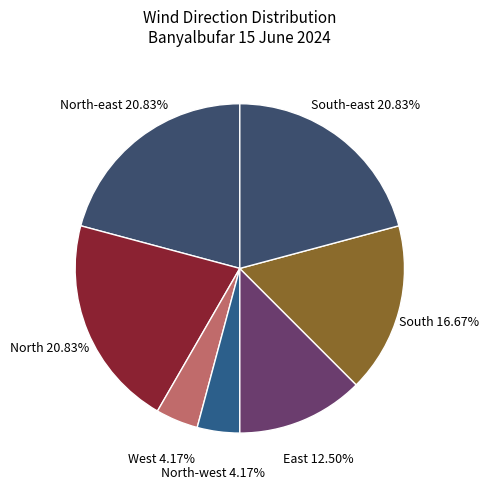

What is the ratio of the value at North to the value at North-east?

1.0